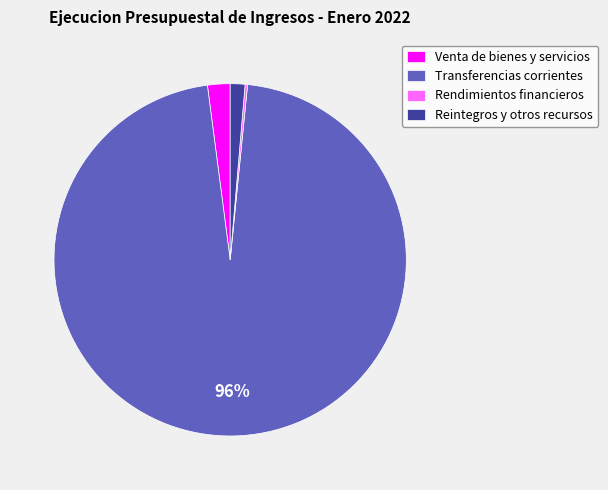

Is the sum of Reintegros y otros recursos and Venta de bienes y servicios greater than half?

No